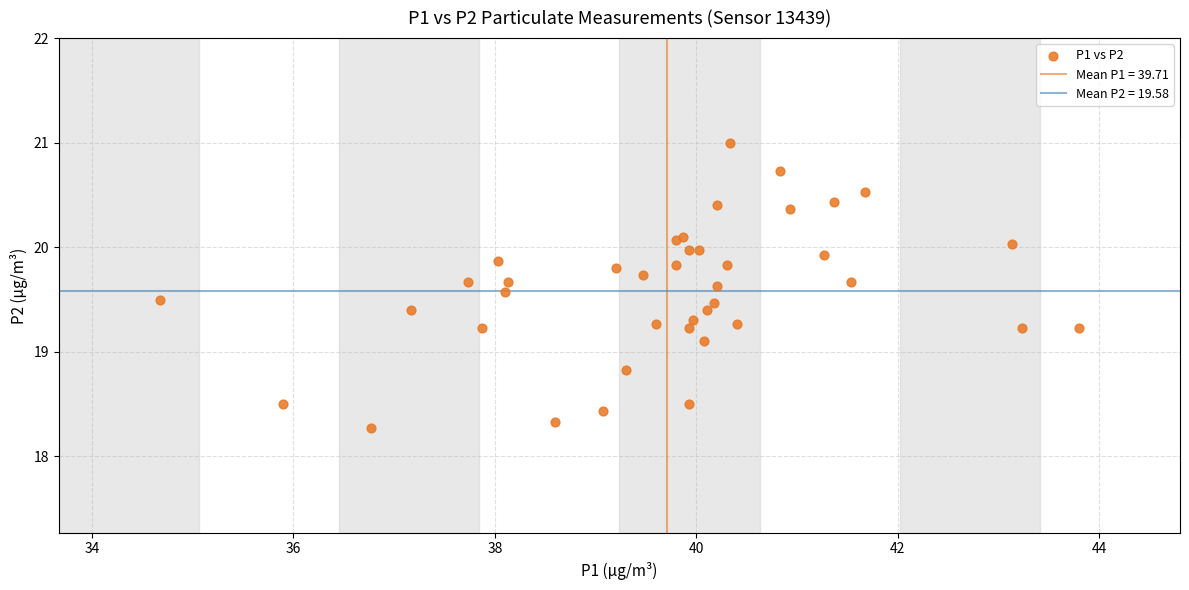

What Y value in the scatter plot is closest to 19?

19.1